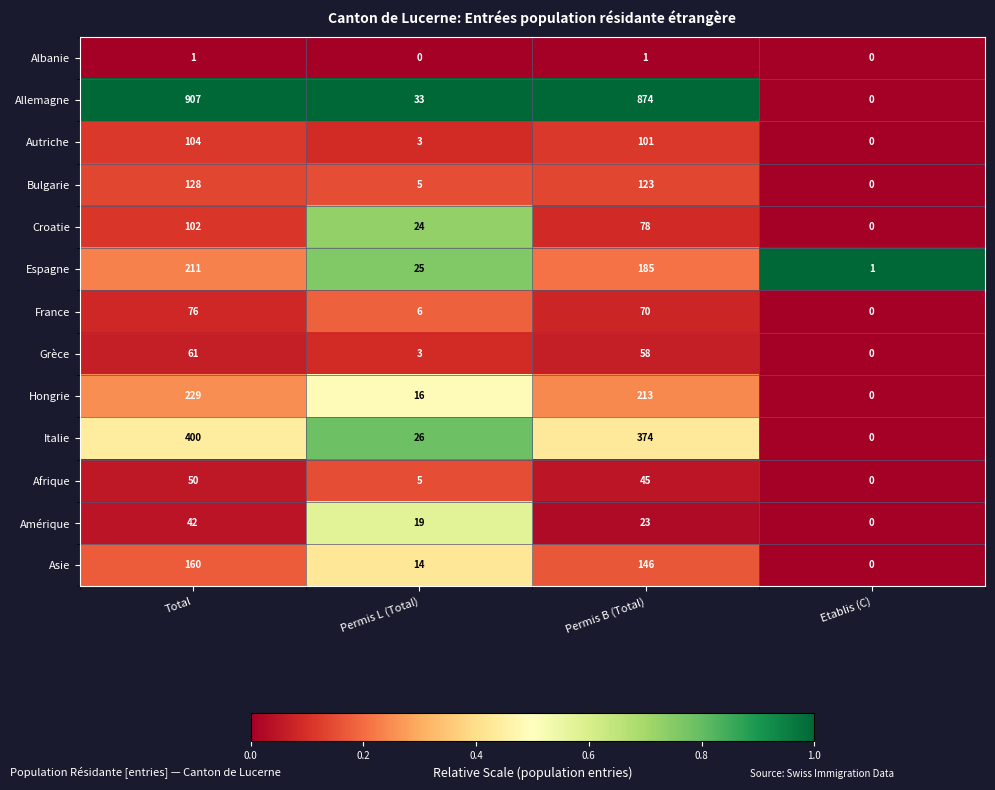

Where is Bulgarie nearest to the value 64?

Permis L (Total)